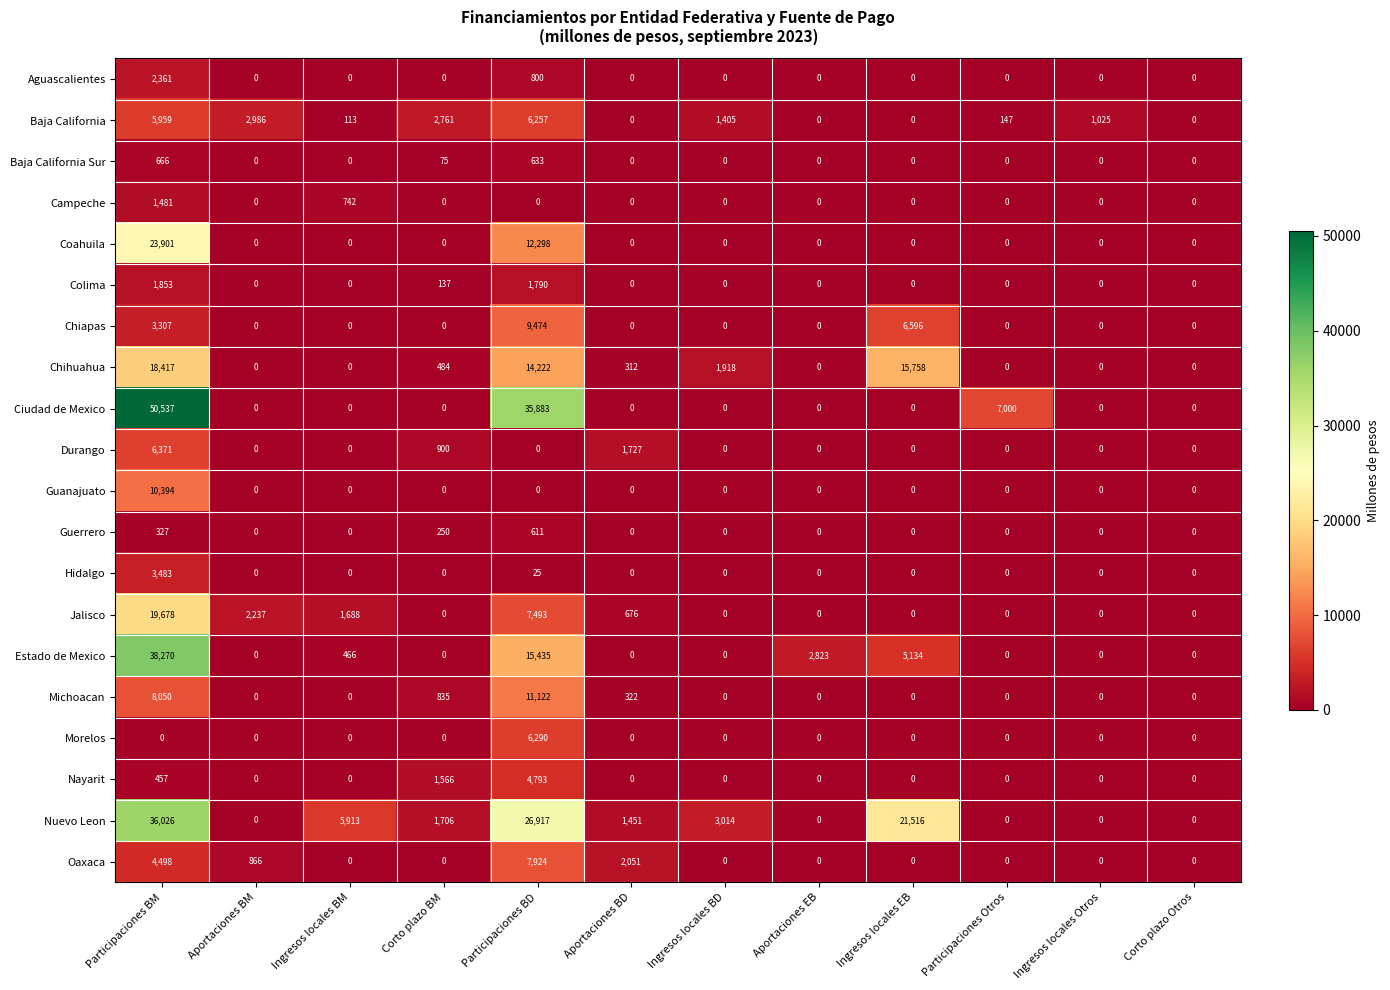

What is the highest value of the Chihuahua series?

18417